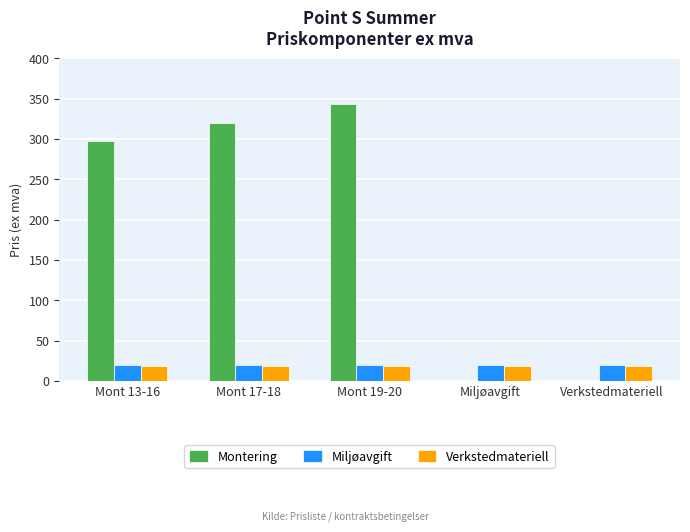

What is the total value across all series at Verkstedmateriell?

38